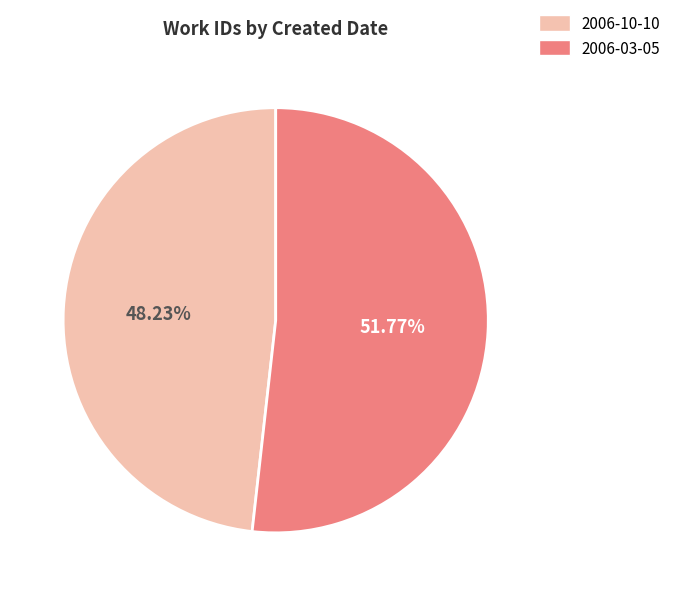

Which has a higher value, 2006-10-10 or 2006-03-05?

2006-03-05